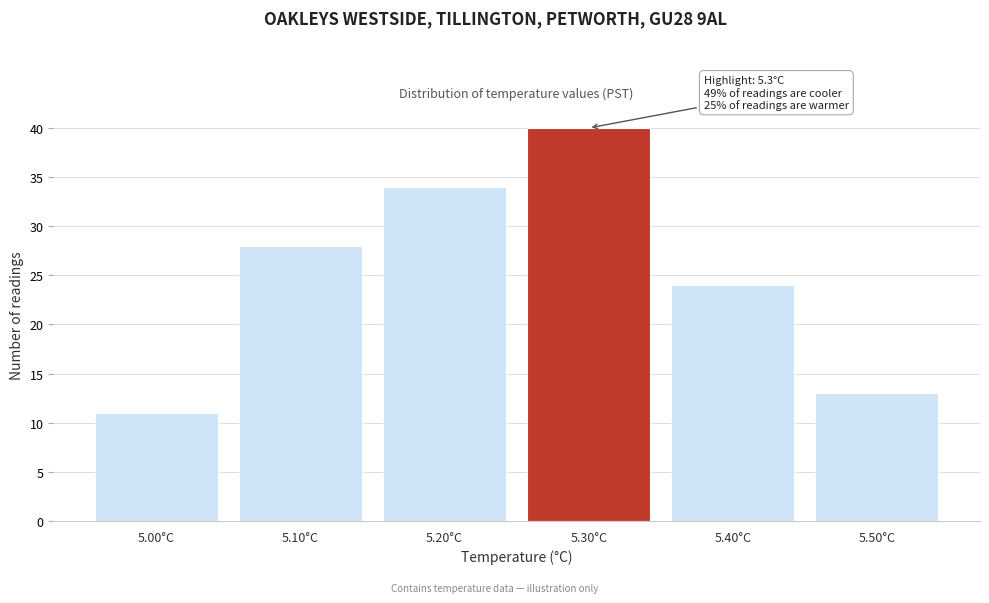

Which range on the x-axis has the tallest bar?

5.25 to 5.35